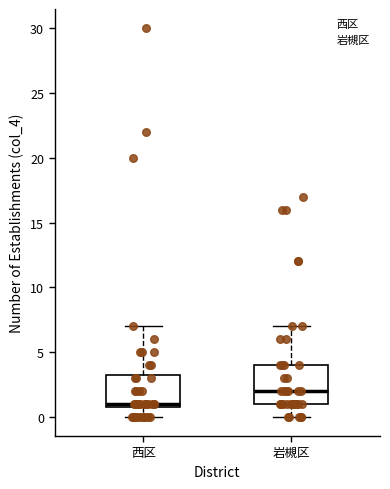

Where is the upper edge of the box for 西区 on the y-axis? The values are not printed on the chart, so give them approximately, as read against the axis.

3.5